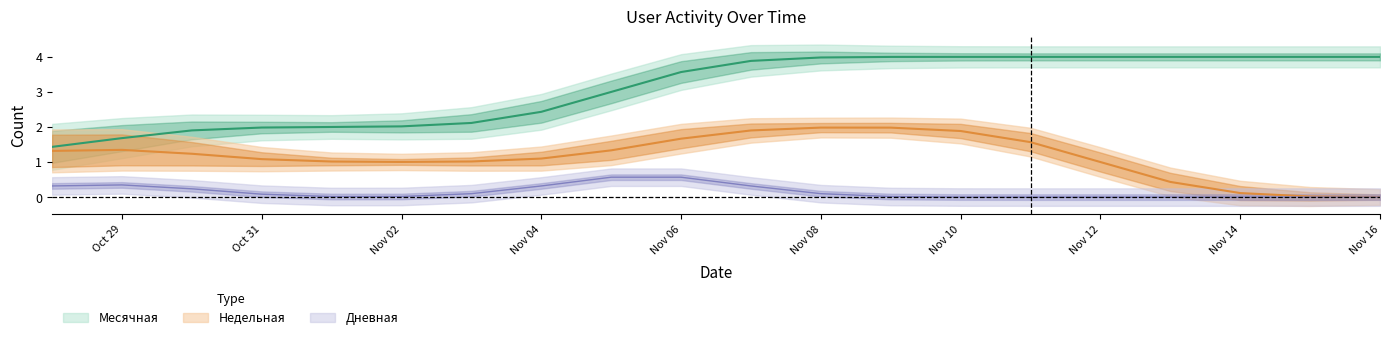

In Дневная, how many points are higher than both neighbors (excluding endpoints)?

1